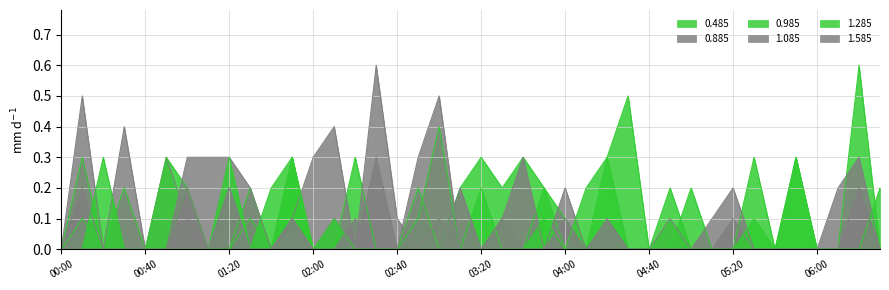

Between which two adjacent categories do 1.585 and 0.885 first intersect?

2012/12/12 00:50 and 2012/12/12 01:00